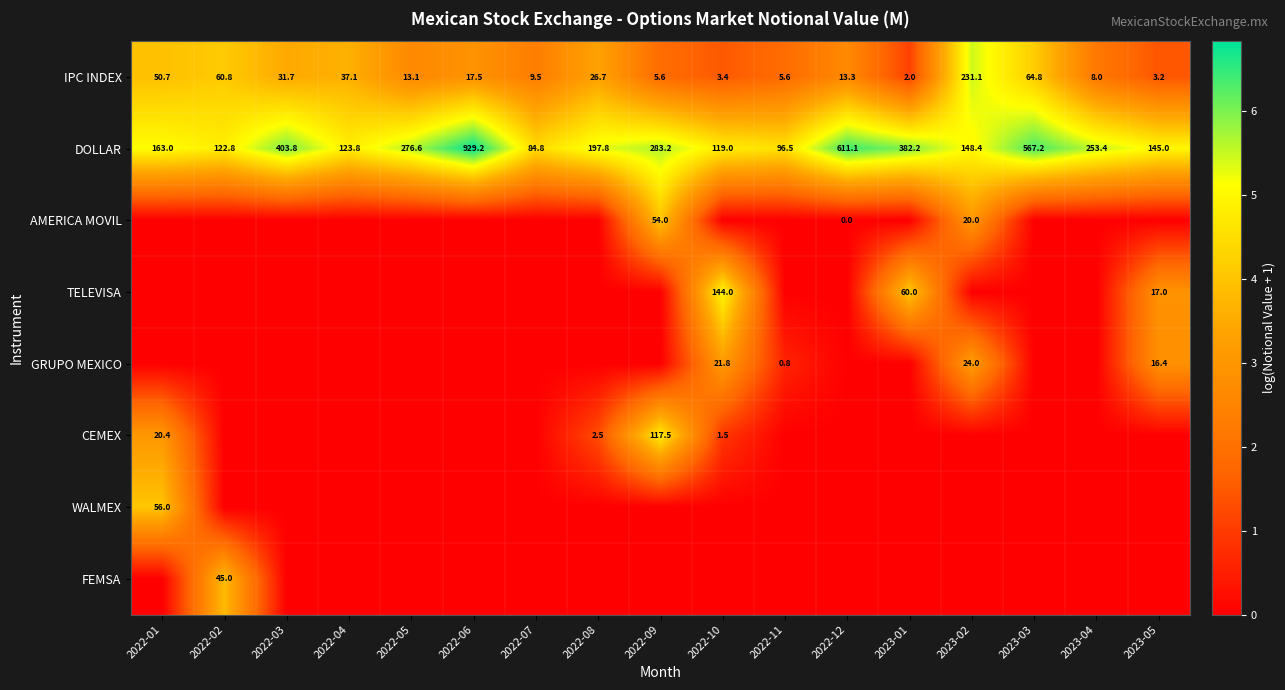

True or false: GRUPO MEXICO has a value of 21.8 at 2022-10.

True